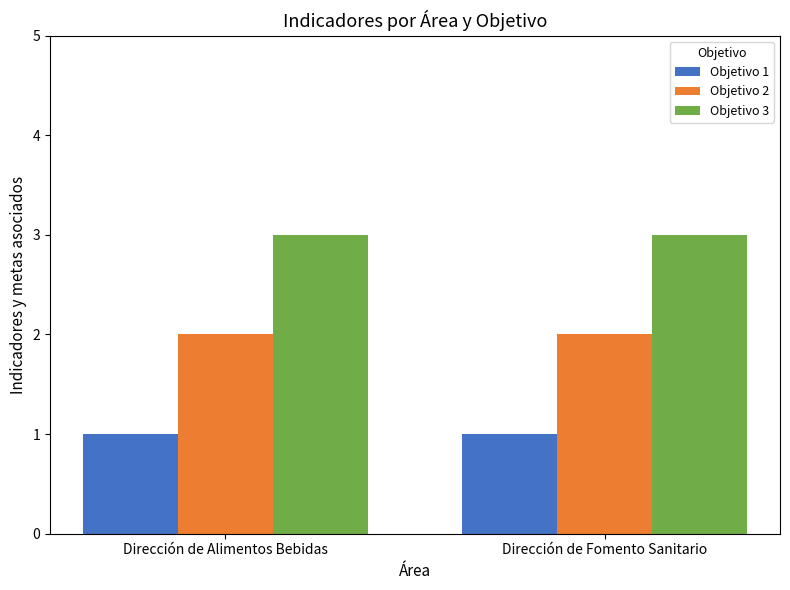

Rank the series at Dirección de Alimentos Bebidas from lowest to highest value.

Objetivo 1, Objetivo 2, Objetivo 3